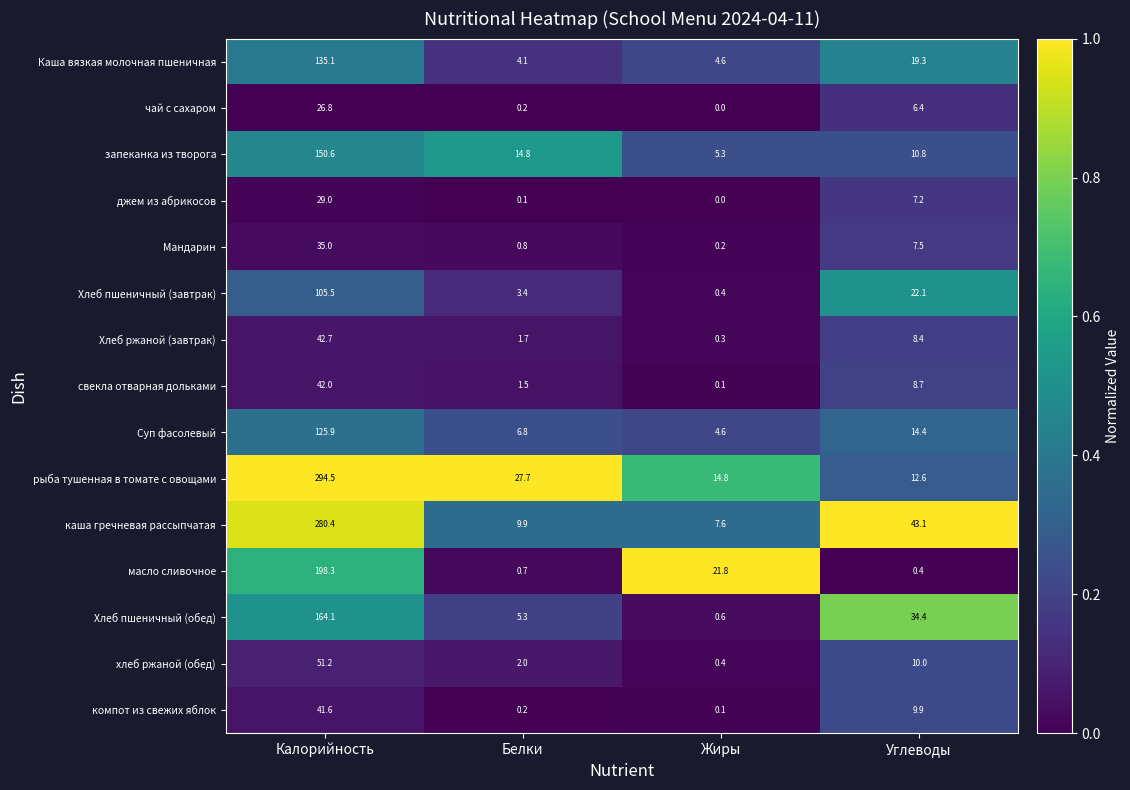

The масло сливочное series shows 198.3 at Калорийность. True or false?

True